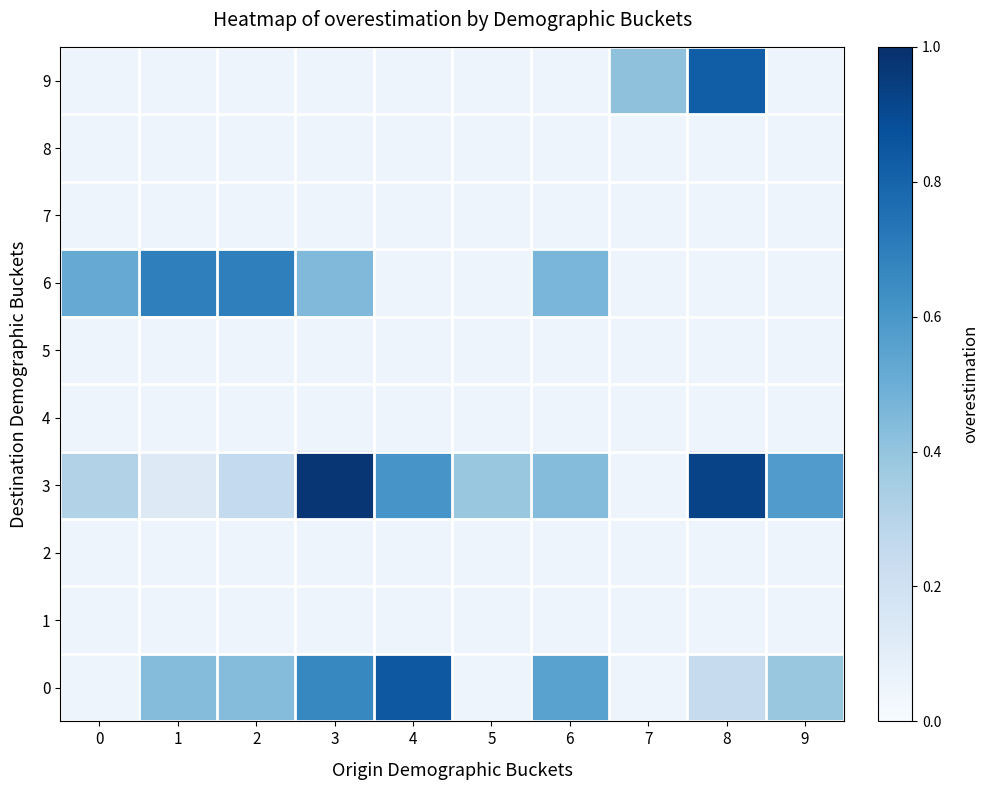

List the series in order of their peak value, lowest first.

1, 2, 4, 5, 7, 8, 6, 9, 0, 3